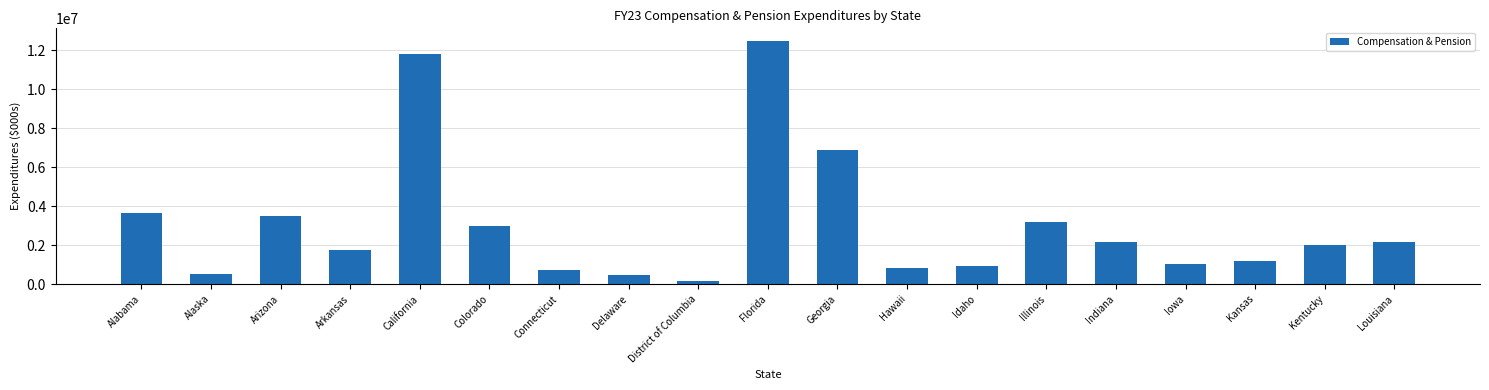

Which has a higher value, Hawaii or Louisiana?

Louisiana